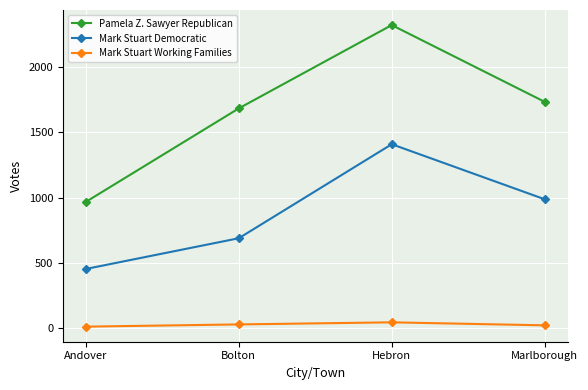

What position from the left is Andover?

1